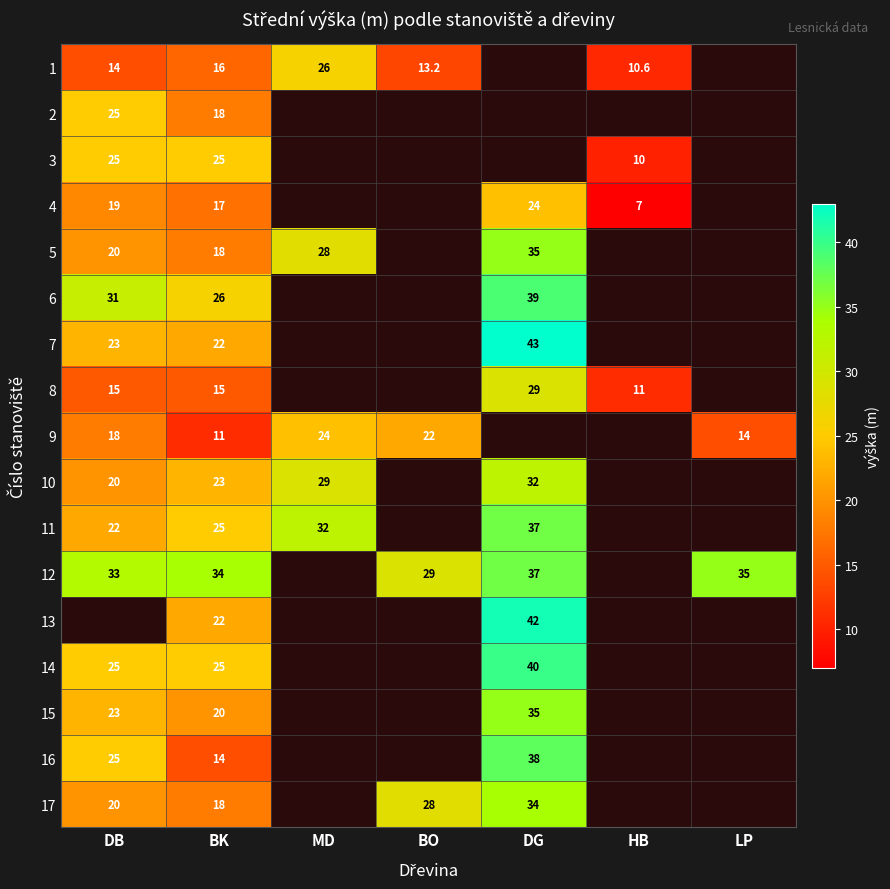

The value of 2 at DB is 25.0. True or false?

True